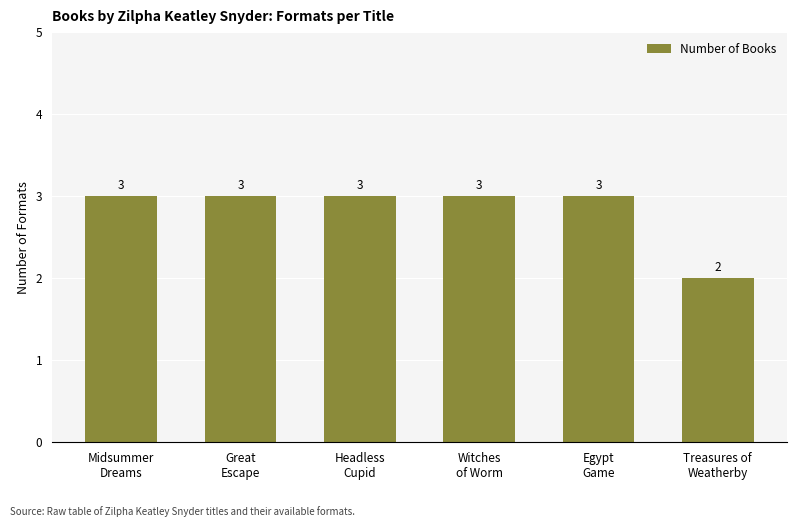

What is the minimum value shown in the chart?

2